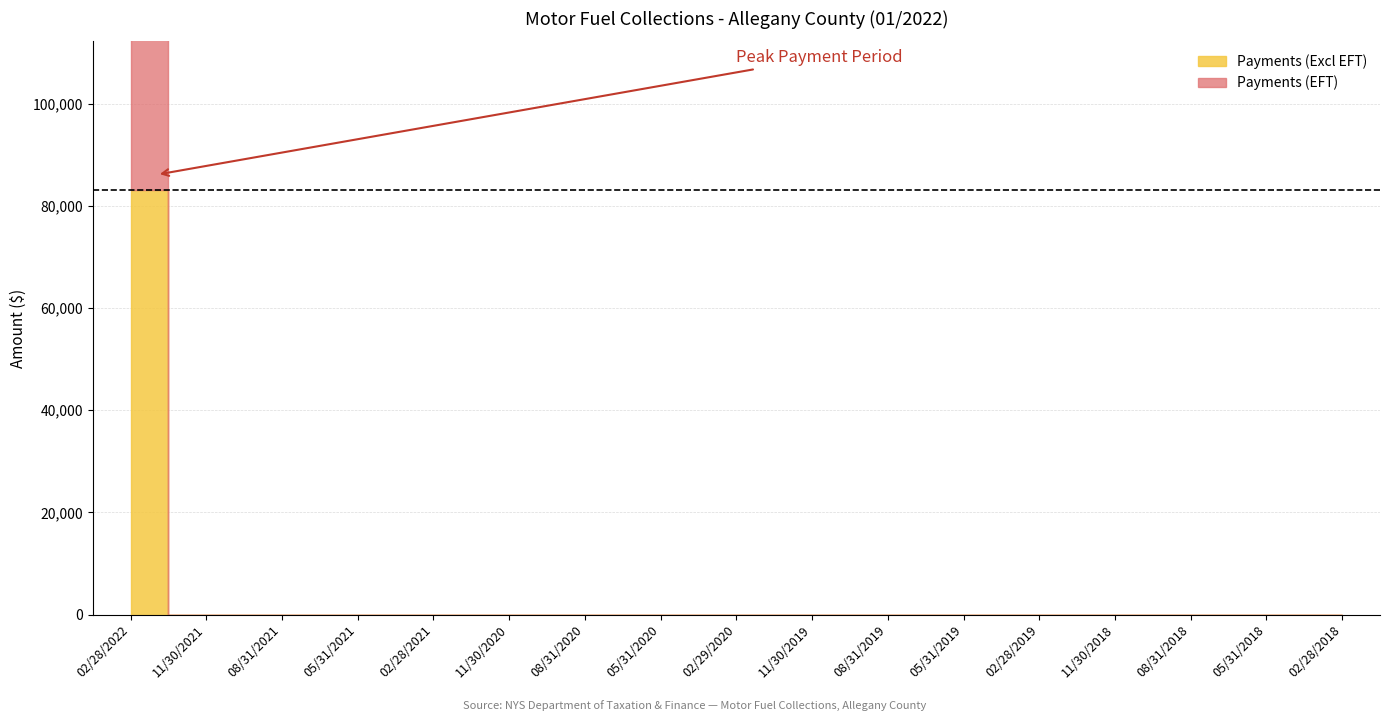

Between which two adjacent categories do Payments (EFT) and Payments (Excl EFT) first intersect?

02/28/2022 and 11/30/2021